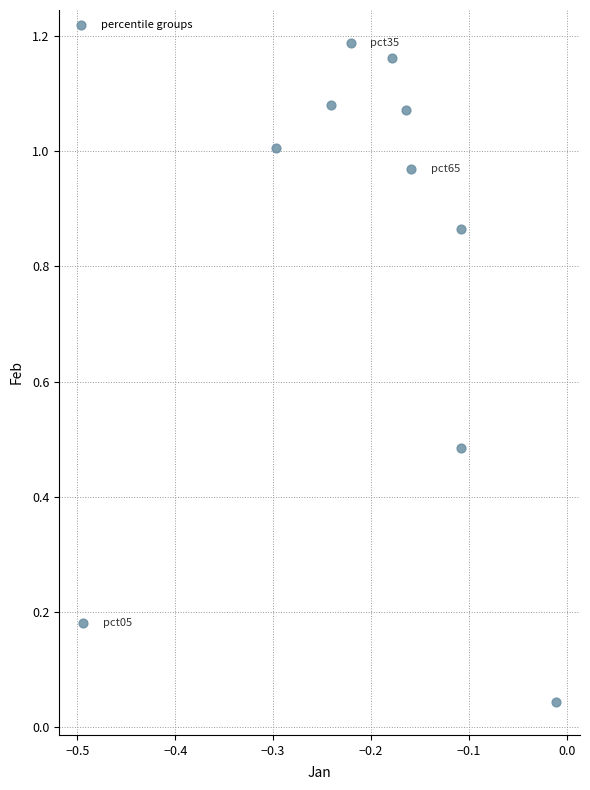

What is the average Y value?

0.8